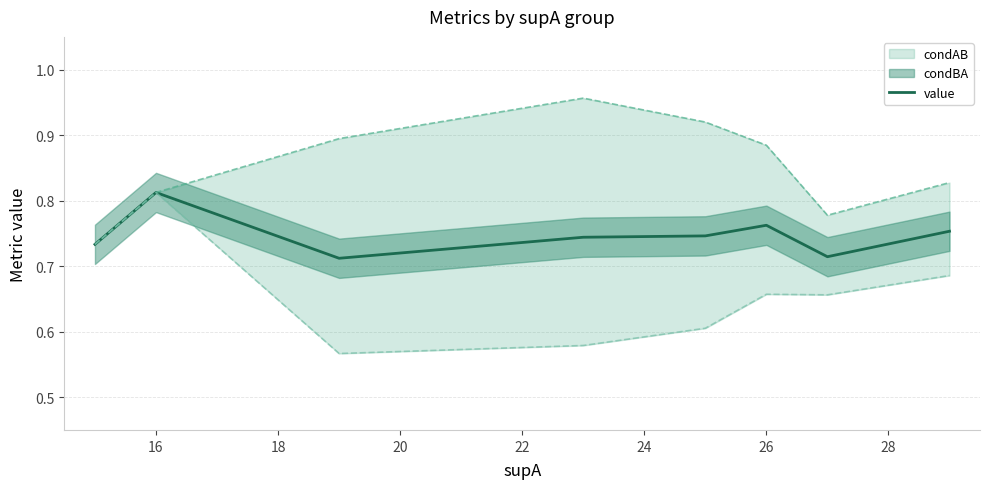

Where is the first local maximum?

16